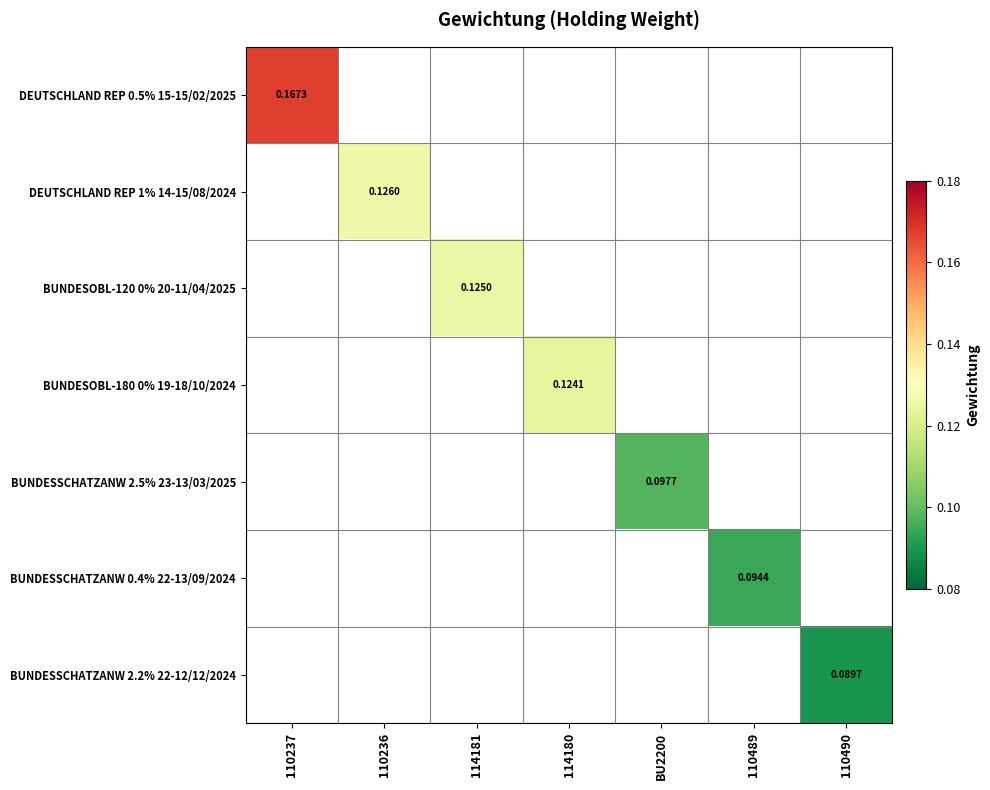

Which series has the largest range (max minus min)?

DEUTSCHLAND REP 0.5% 15-15/02/2025